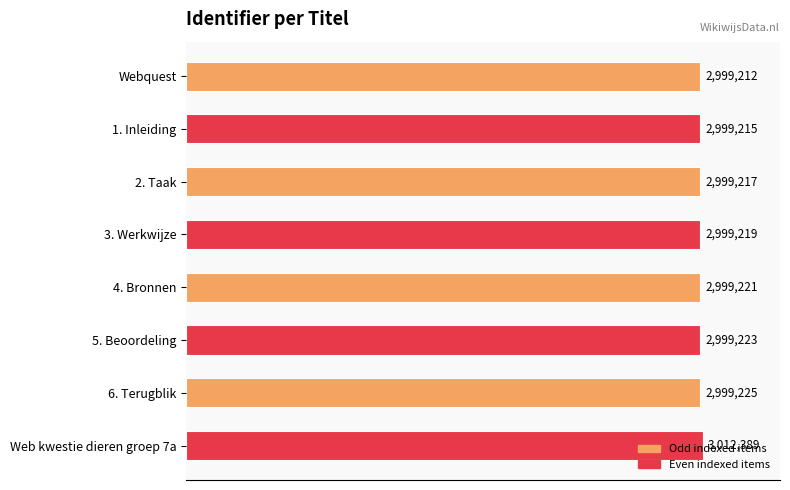

Does the chart contain stacked bars?

No